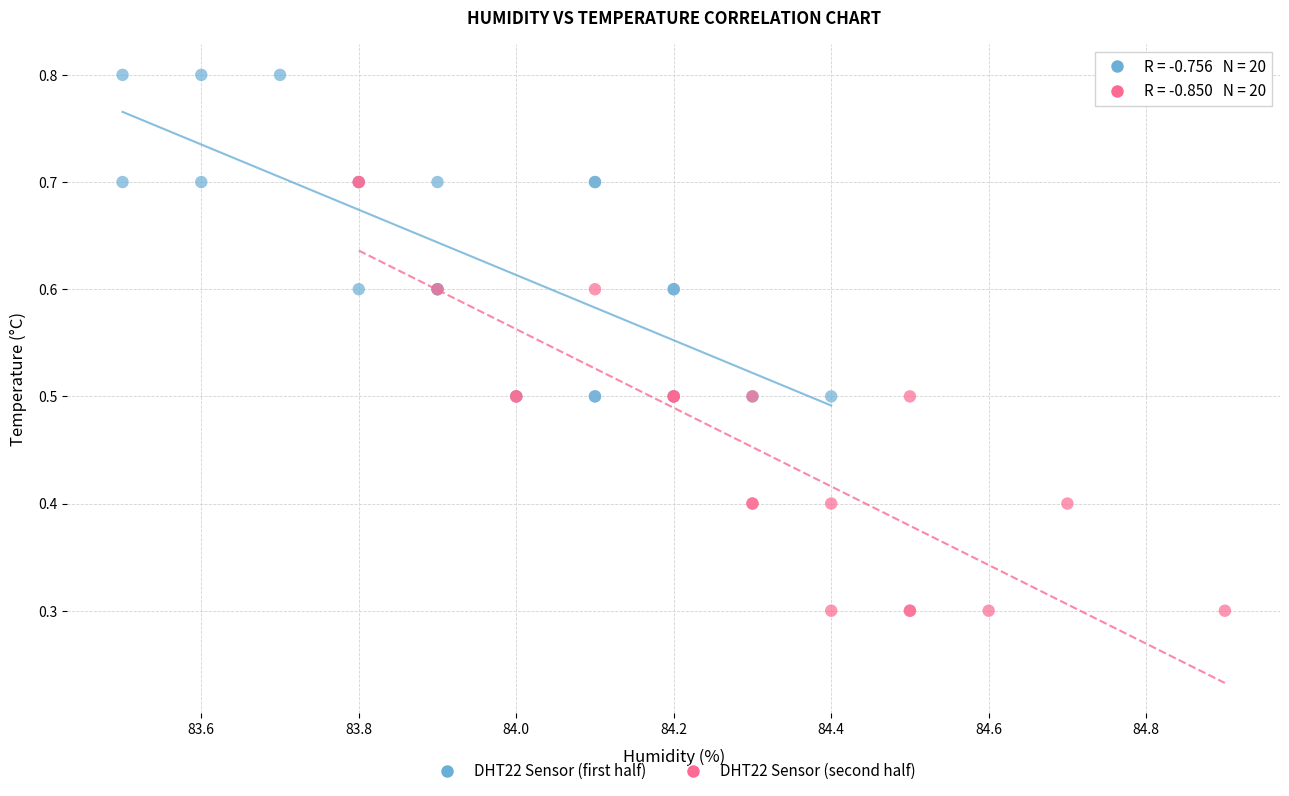

Which series contains the highest Y value?

DHT22 Sensor (first half)